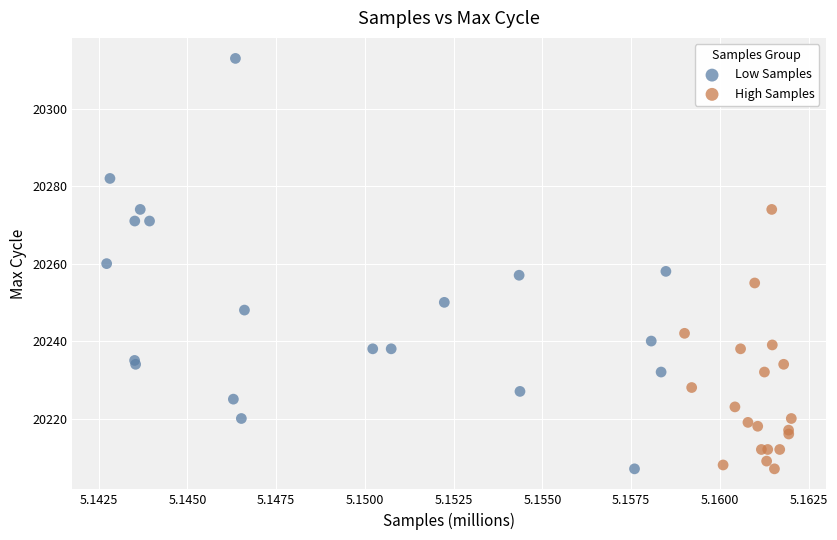

What are all the series names shown in the legend?

Low Samples, High Samples